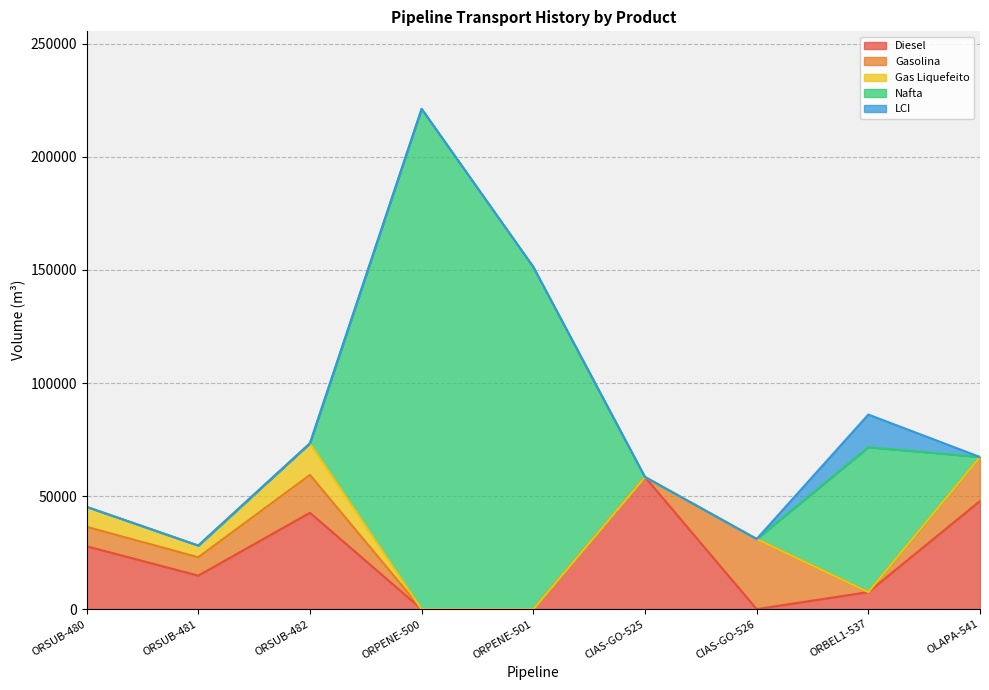

Rank the series by their maximum value, from lowest to highest.

Gas Liquefeito, LCI, Gasolina, Diesel, Nafta